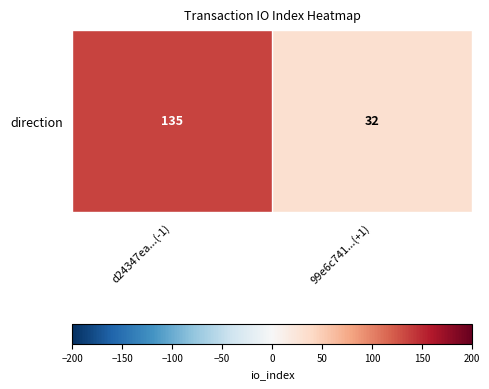

What is the change in value from d24347ea...(-1) to 99e6c741...(+1)?

-103